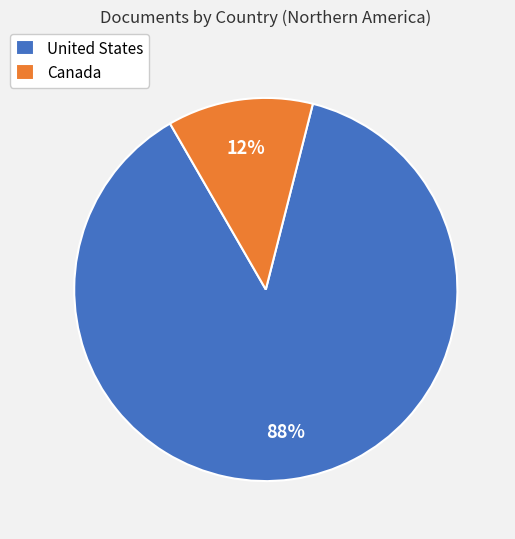

To the nearest percent, what is the average slice percentage?

50%